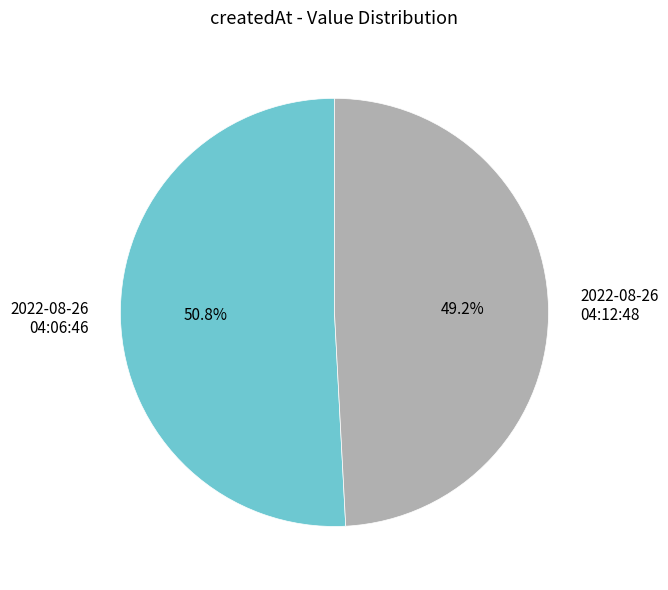

Which category has the biggest portion of the pie?

2022-08-26 04:06:46